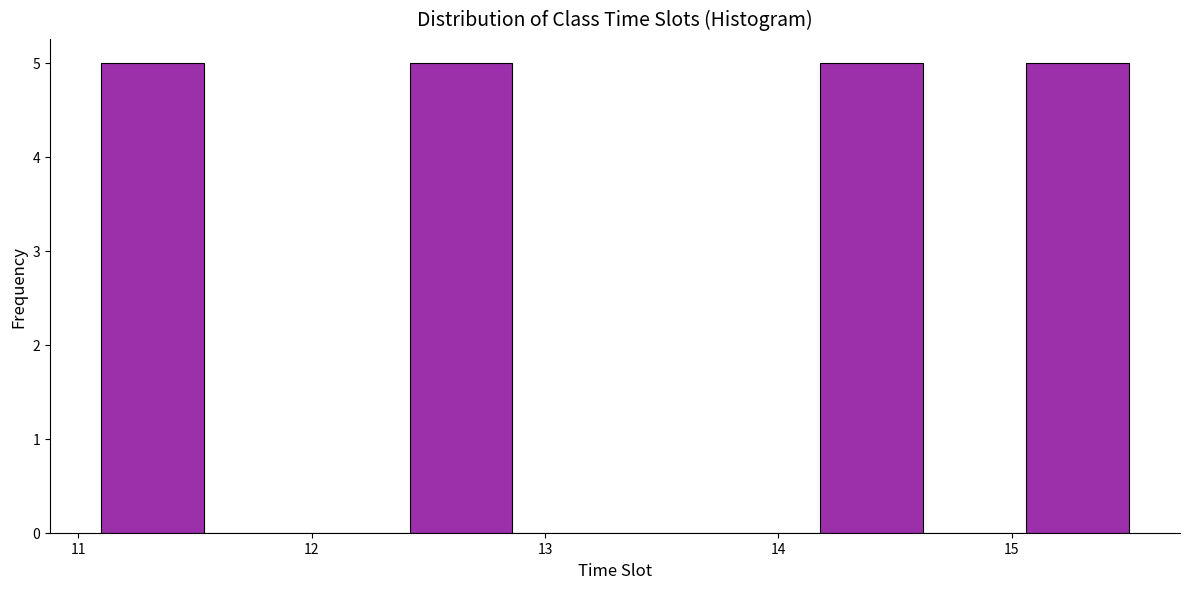

Reading left to right, transcribe this chart: for each bar, give the range it covers on the x-axis and its height. Neither the bar edges nor the heights are printed on the chart, so give them approximately, as read against the axes.

11.10 to 11.54: 5
11.54 to 11.98: 0
11.98 to 12.42: 0
12.42 to 12.86: 5
12.86 to 13.30: 0
13.30 to 13.74: 0
13.74 to 14.18: 0
14.18 to 14.62: 5
14.62 to 15.06: 0
15.06 to 15.50: 5